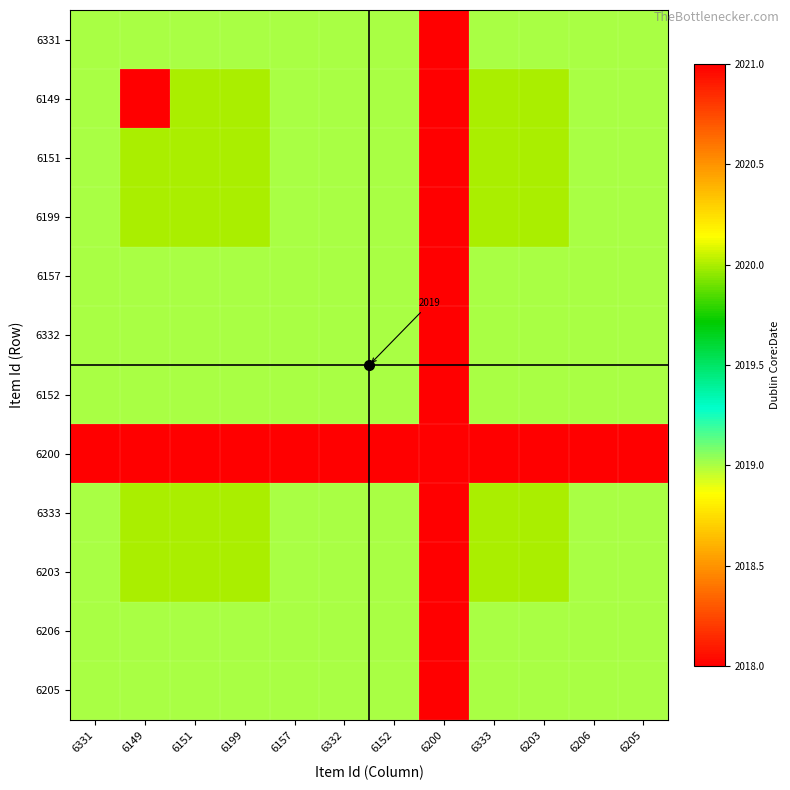

Which category has the highest value in the 6331 series?

6331